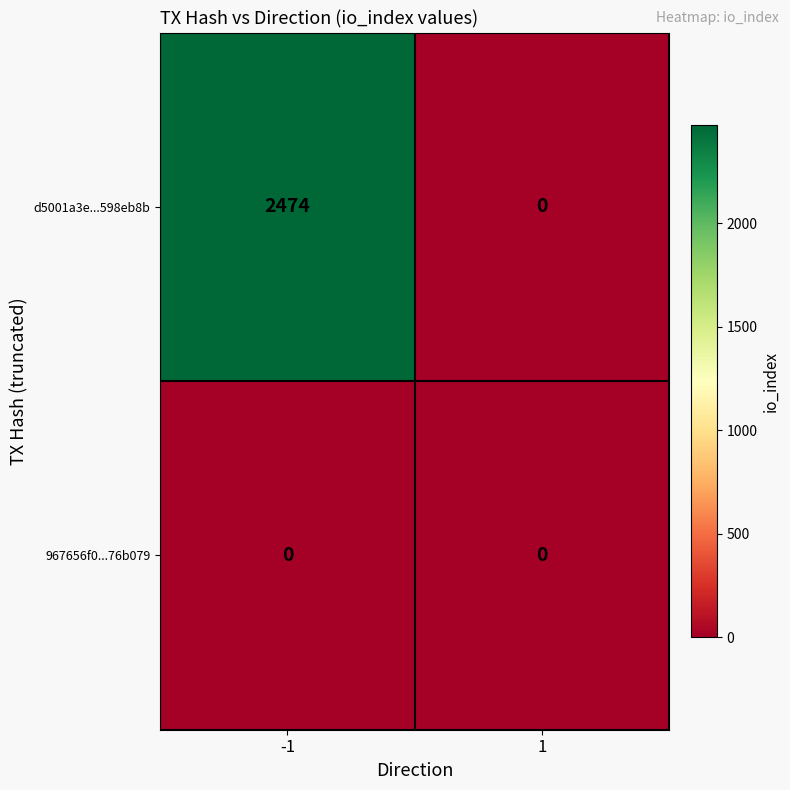

How many series are shown in this chart?

2